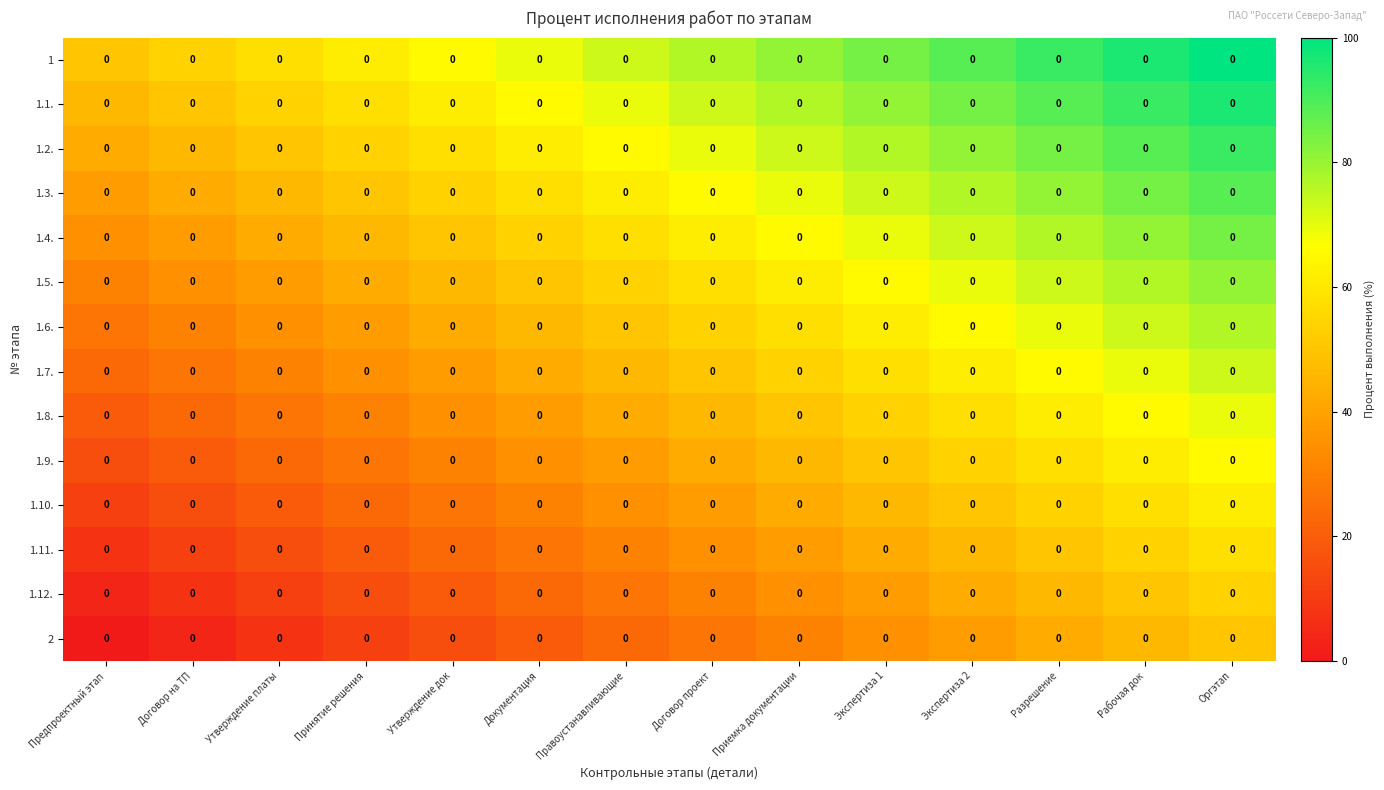

What is the sum of the 1.10. values at Документация and Предпроектный этап?

42.3